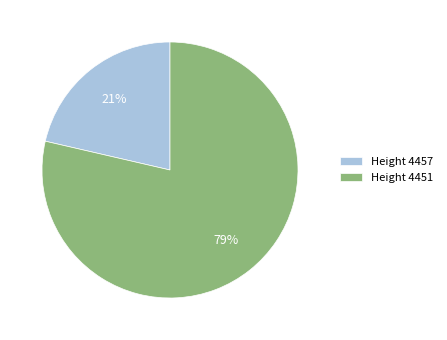

What percentage is the Height 4457 slice, to the nearest percent?

21%